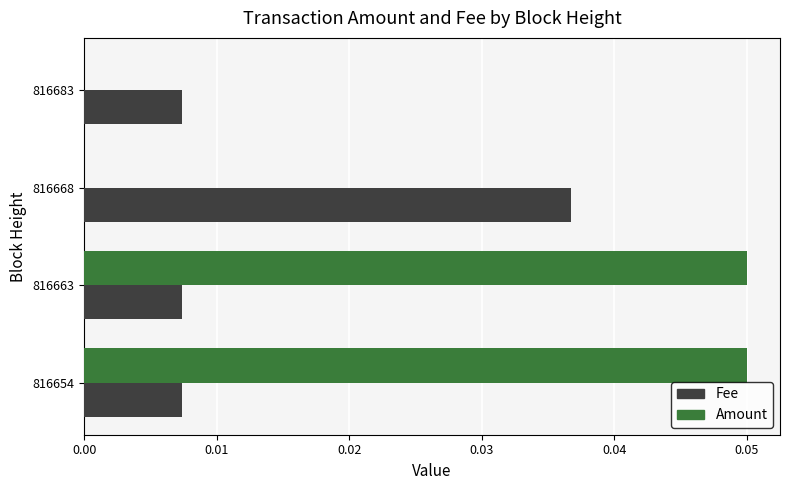

Is the value of Fee at 816668 greater than the value of Amount at 816683?

Yes